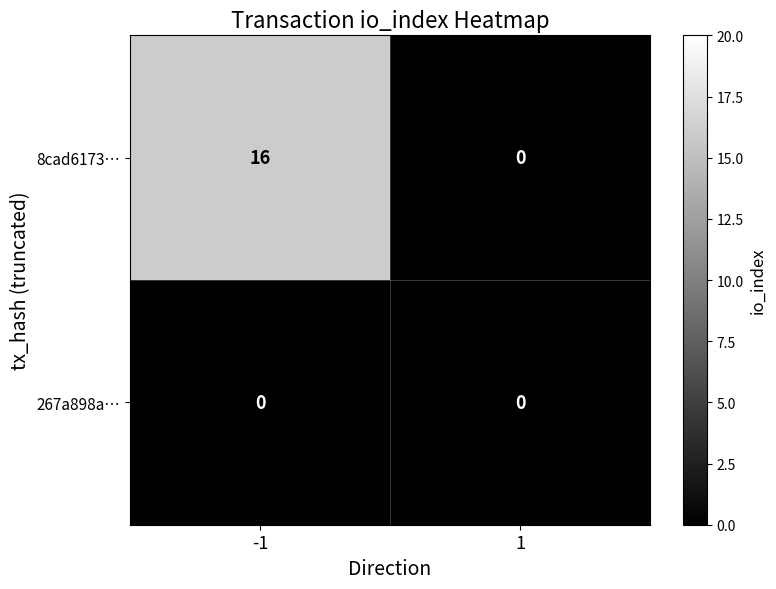

Is it true that 267a898a… equals 0 at 1?

True